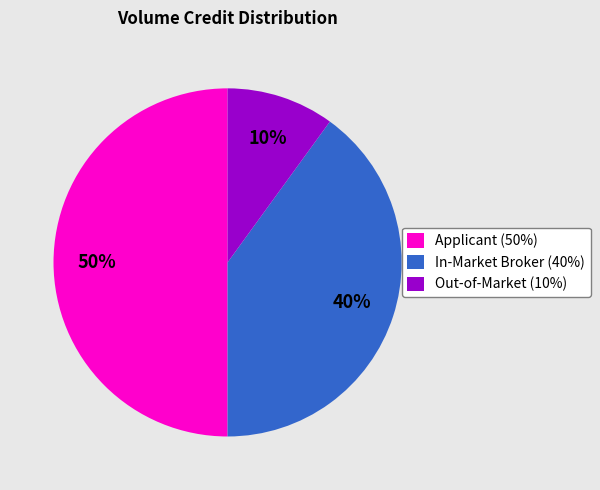

Does In-Market Broker (40%) account for over 50% of the chart?

No